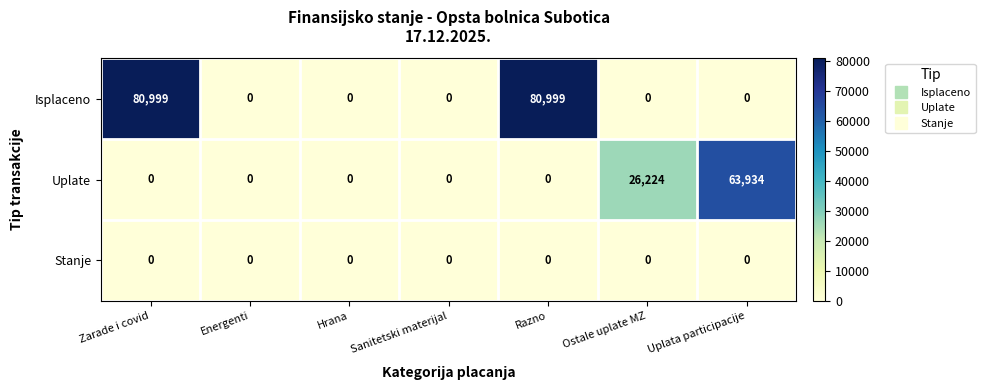

What is the spread (max minus min) of values at Zarade i covid?

80999